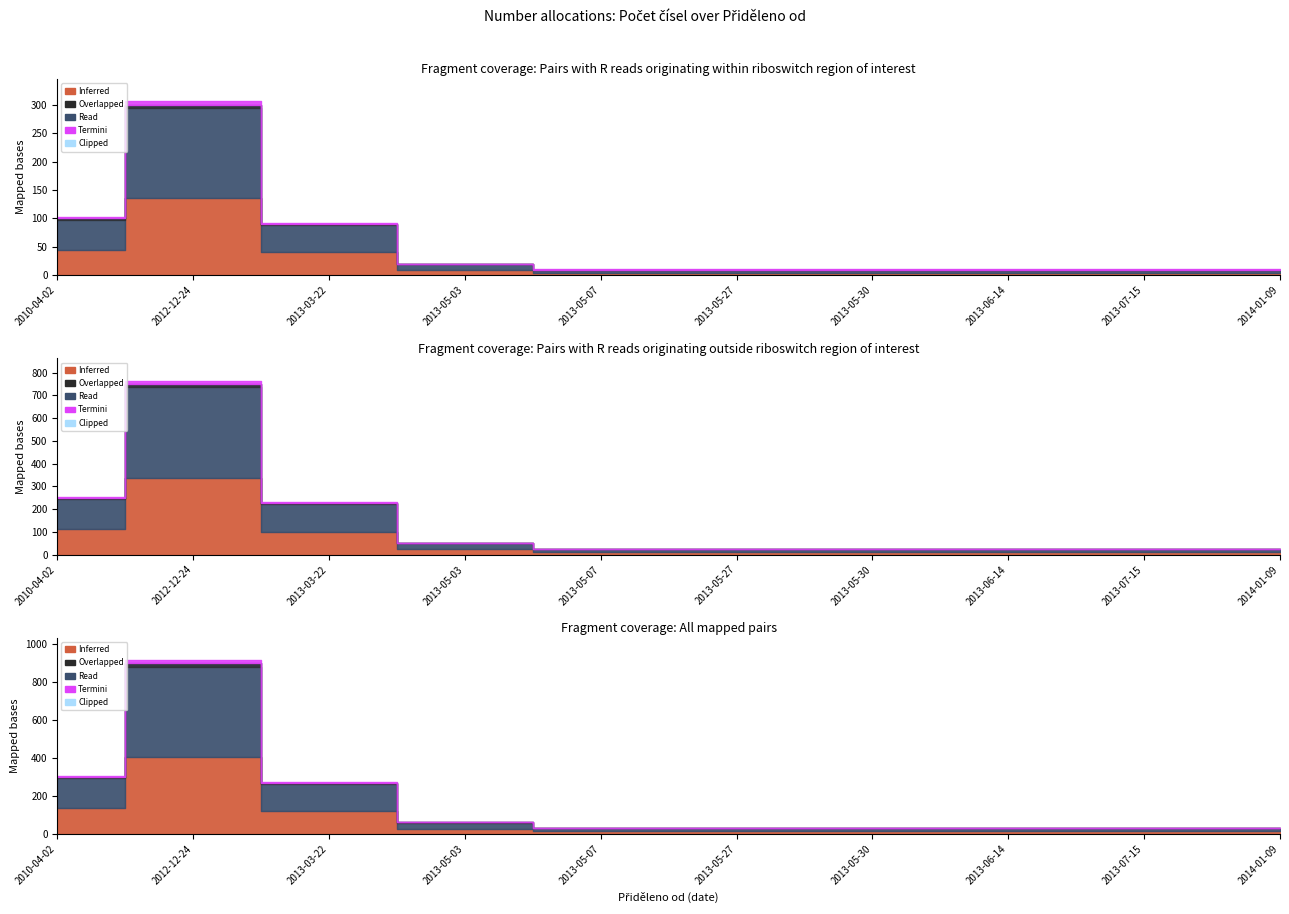

How many interior local valleys does the Inferred series have?

2